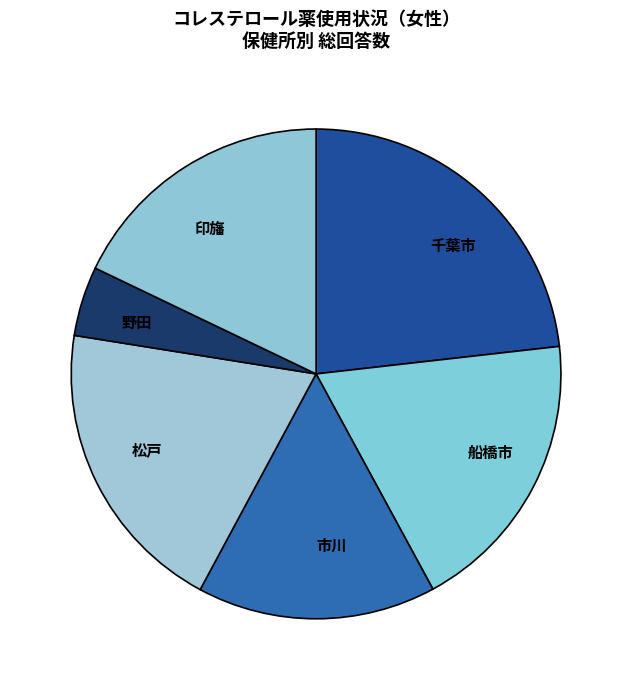

Approximately how many times larger is the value at 市川 compared to 松戸?

0.8